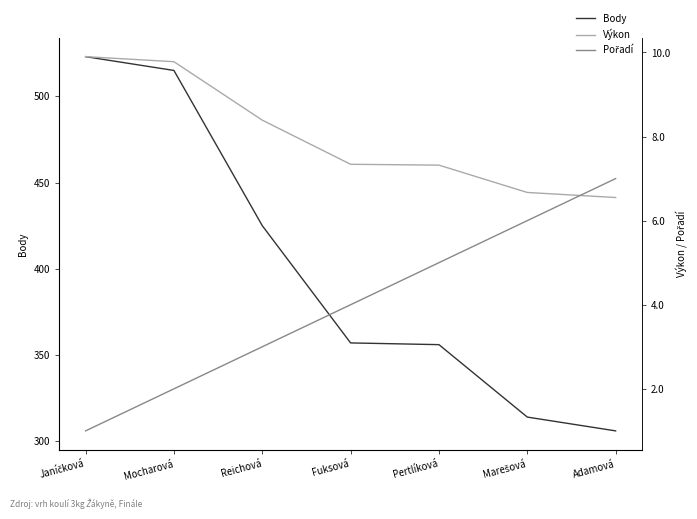

What is the sum of all Výkon values?

56.0